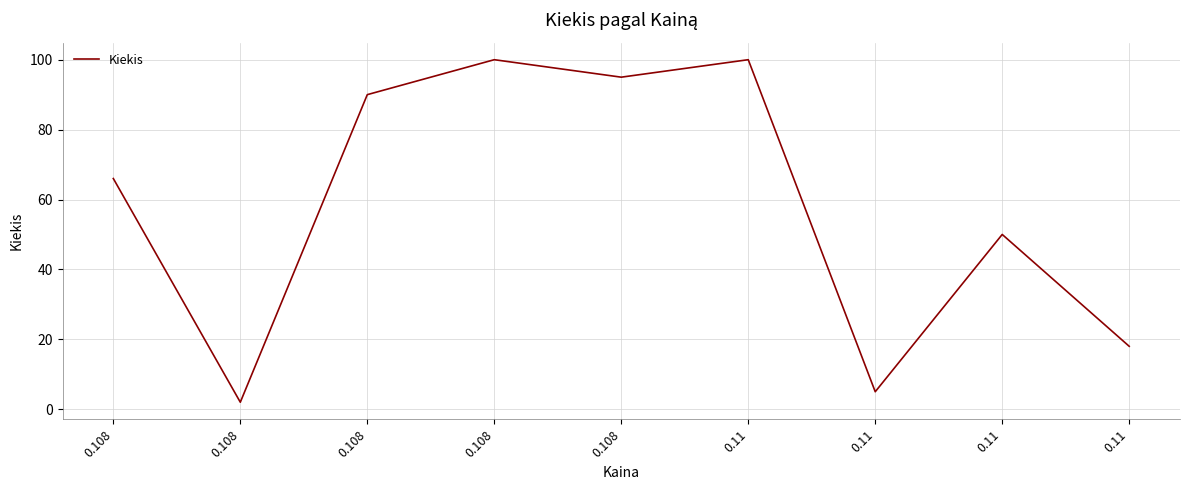

Where is the first local minimum?

0.108